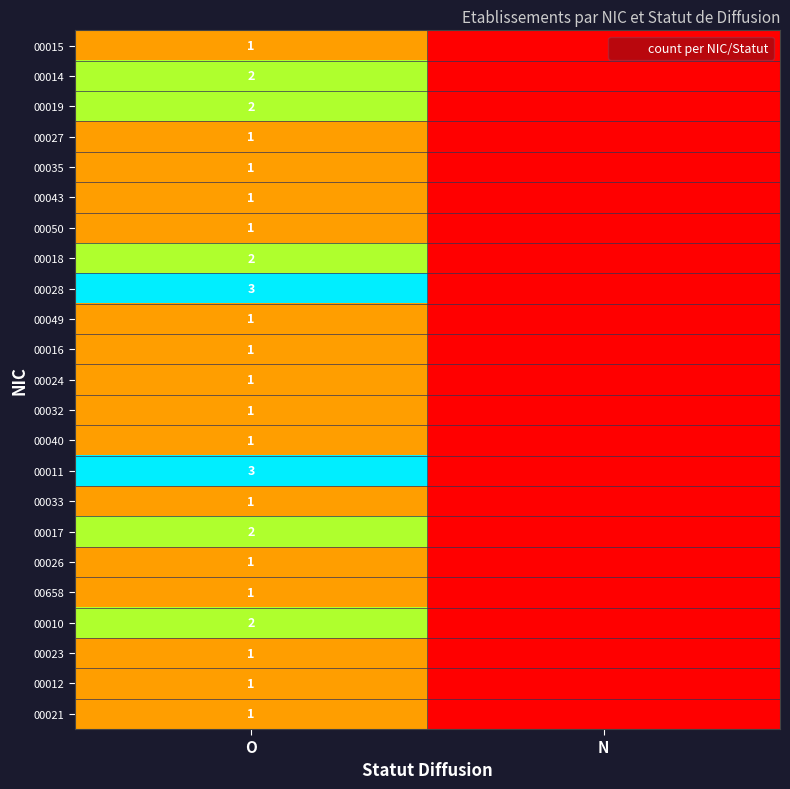

What is the total value across all series at O?

32